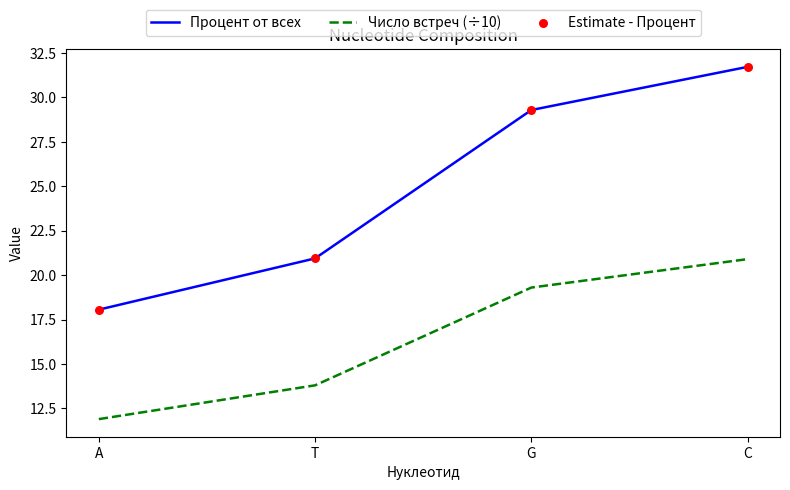

At which category is the sum across all series the highest?

C